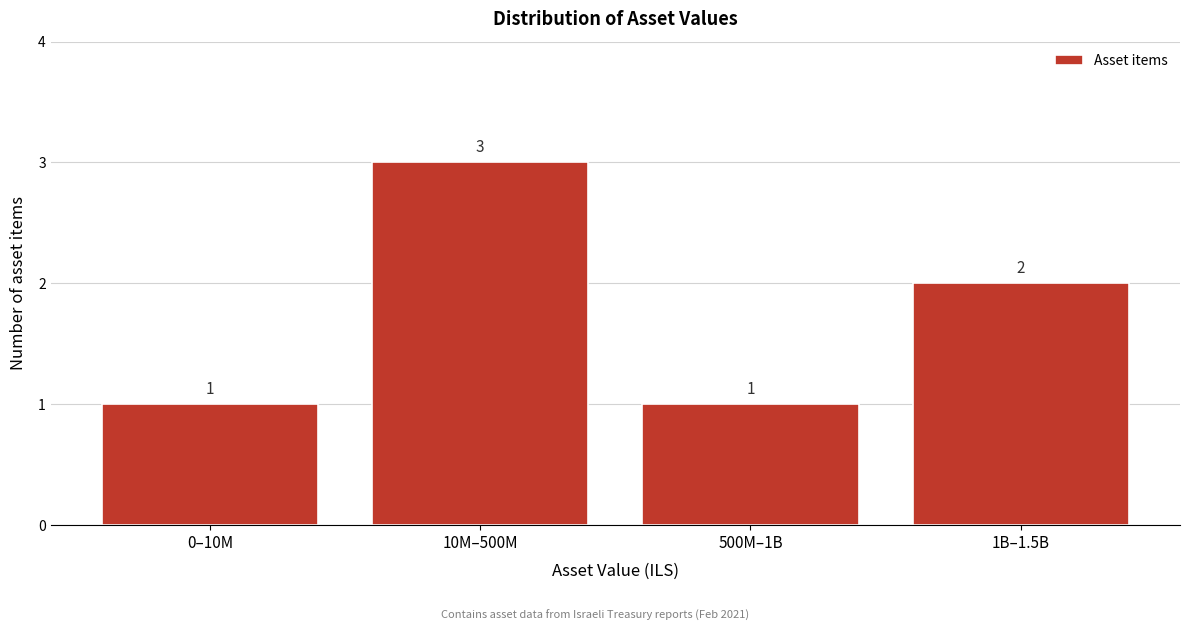

Reading left to right, list all the values displayed in this chart.

1	3	1	2